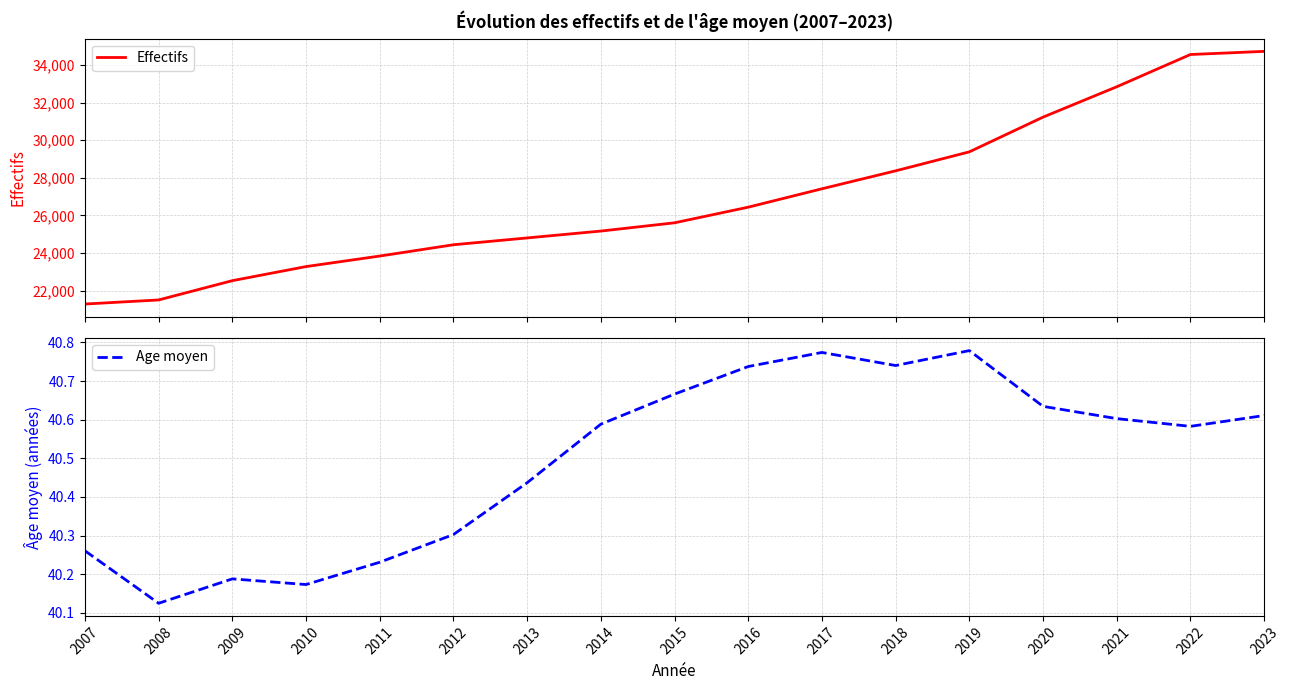

True or false: Age moyen has more than 0 interior local peaks.

True